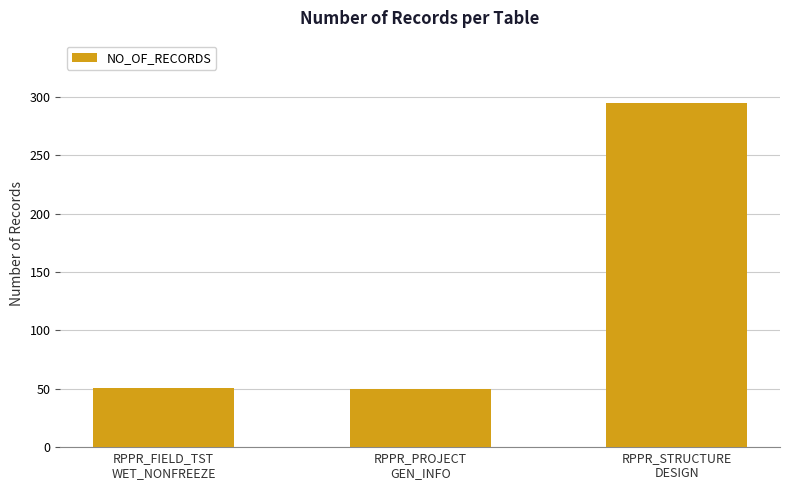

What is the change in value from RPPR_PROJECT
GEN_INFO to RPPR_STRUCTURE
DESIGN?

+245